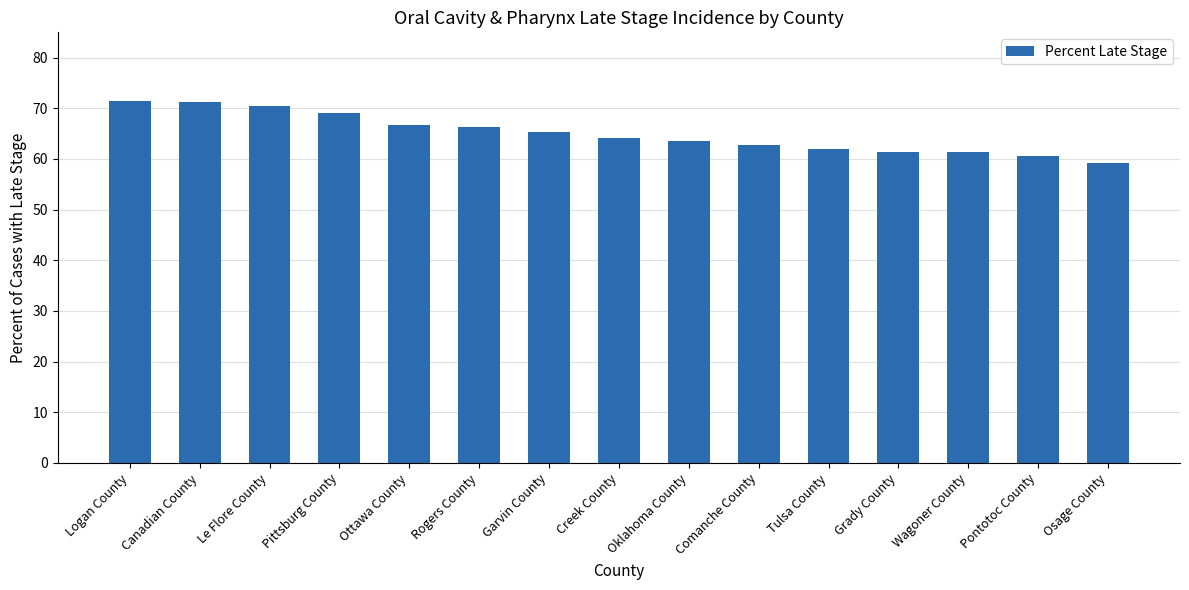

What value does the data have at Pittsburg County?

69.0